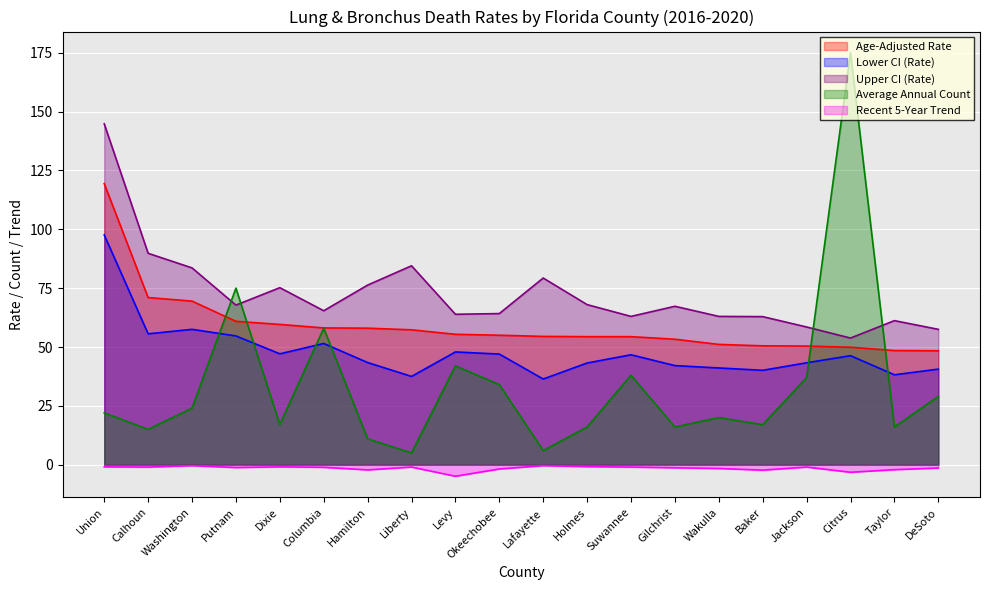

Which series has the widest spread of values?

Average Annual Count